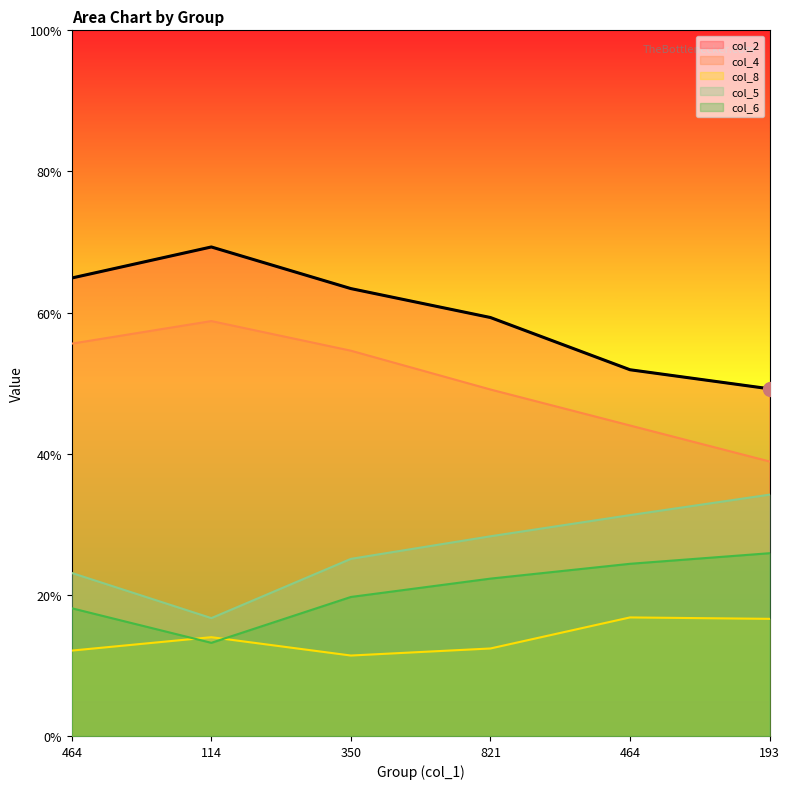

How many interior local valleys does the col_5 series have?

1